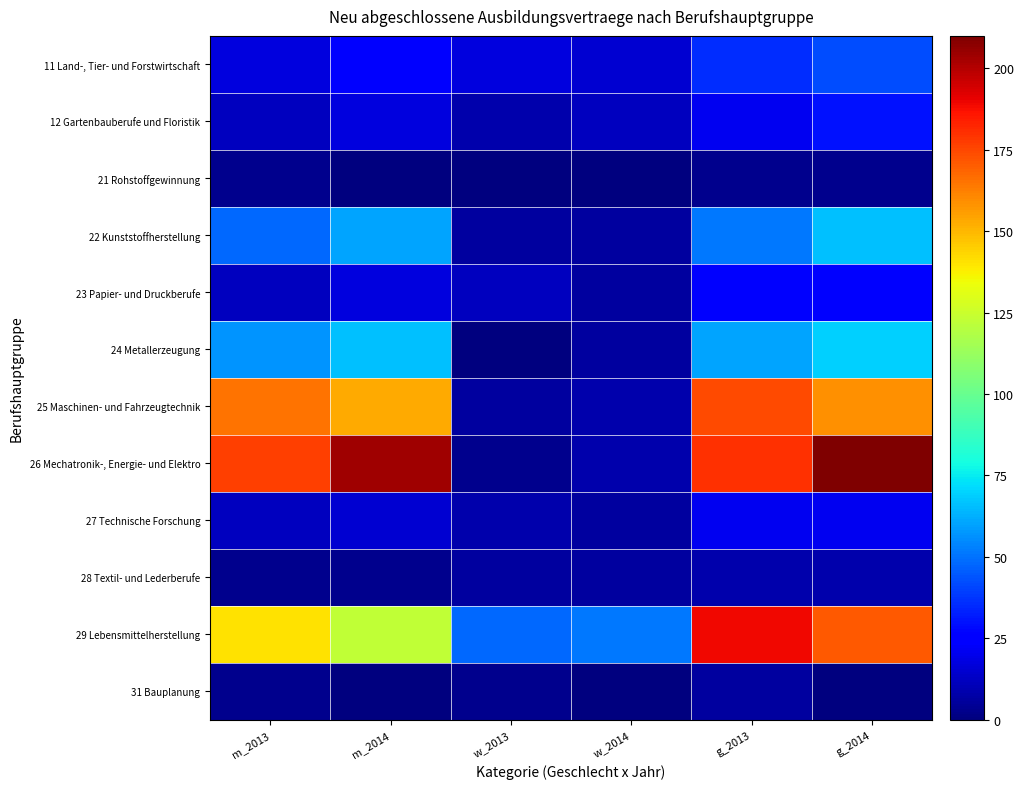

How many distinct data groups are displayed?

12